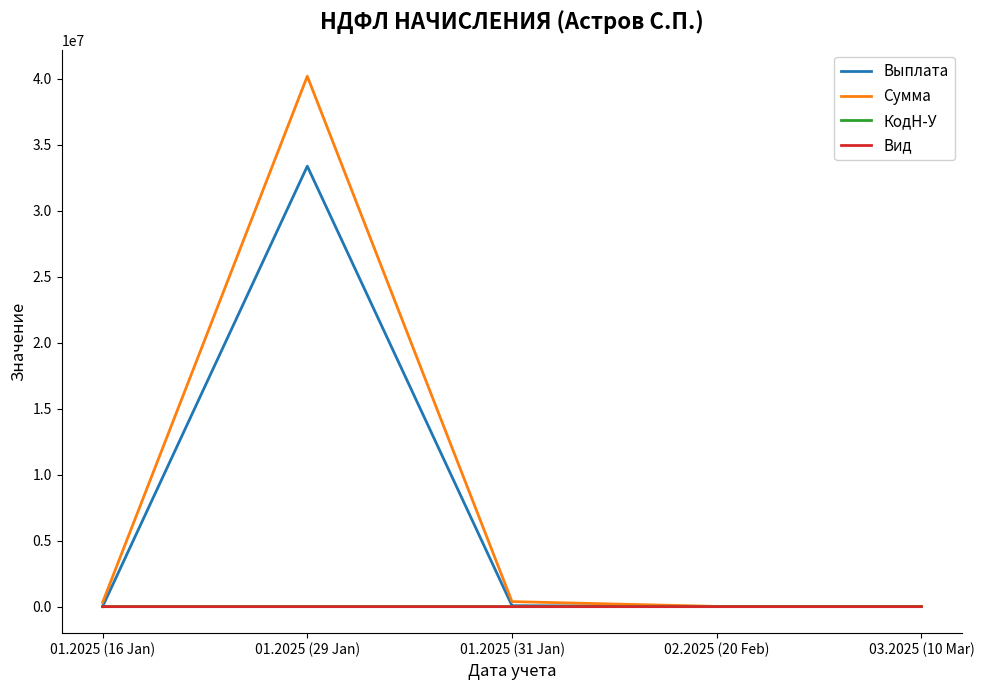

Between 01.2025 (29 Jan) and 02.2025 (20 Feb), which series saw the biggest shift?

Сумма